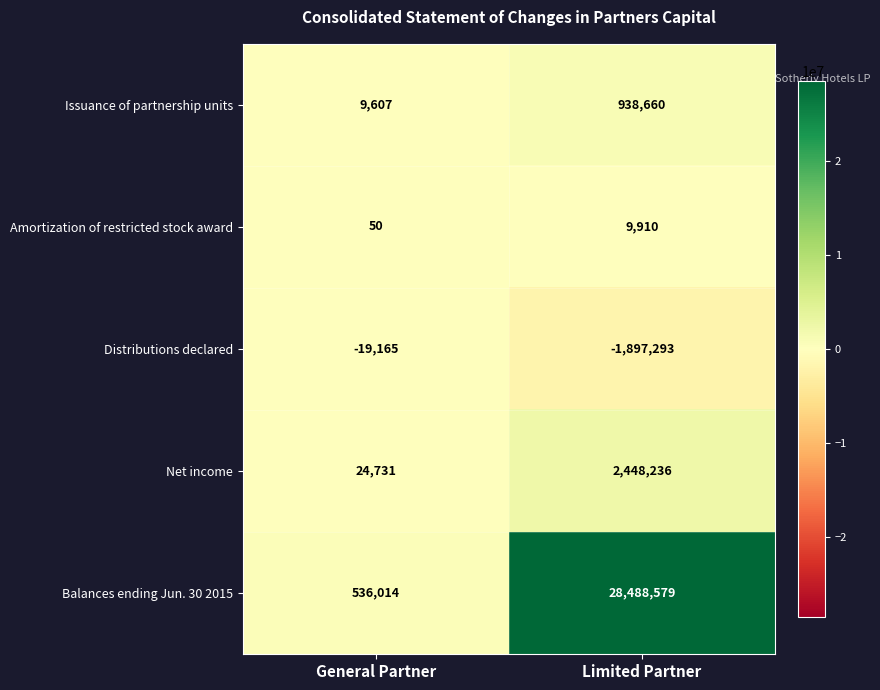

Which category has the highest value across all series?

Limited Partner